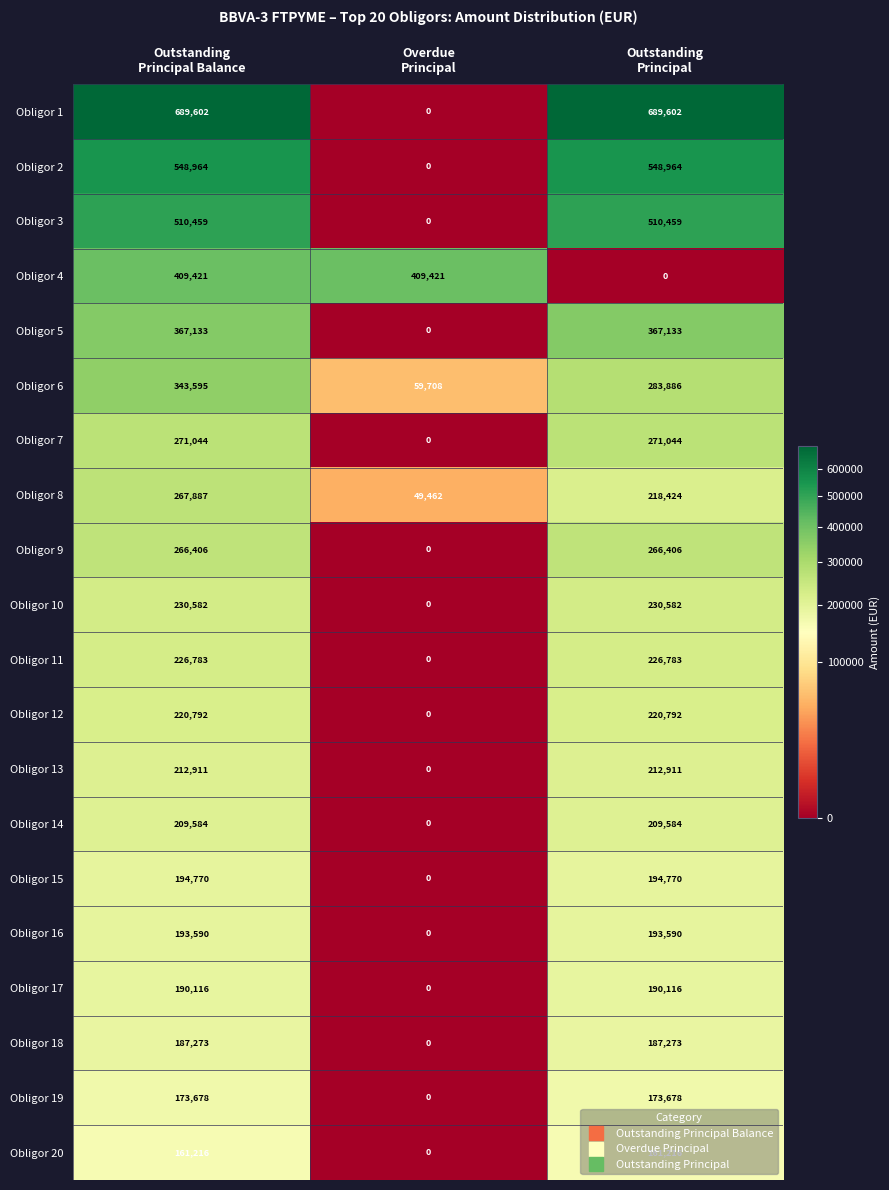

What is the sum of all Obligor 9 values?

532812